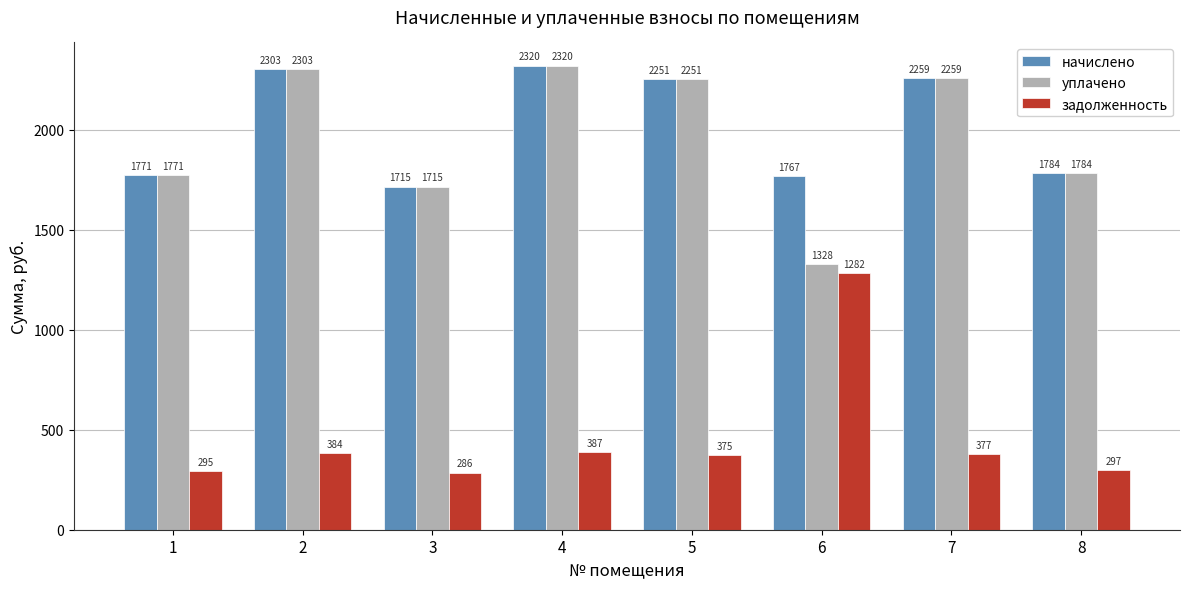

What is the value of the задолженность bar at the 7th from the left?

376.6